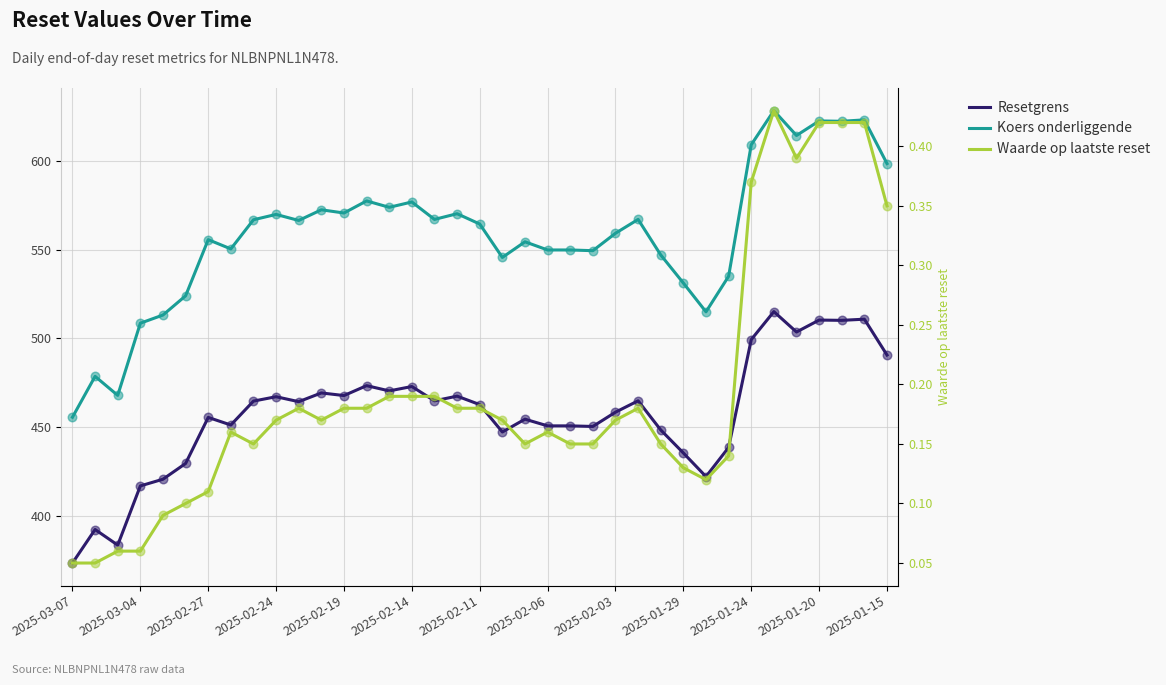

At how many categories does at least one series exceed 352?

37